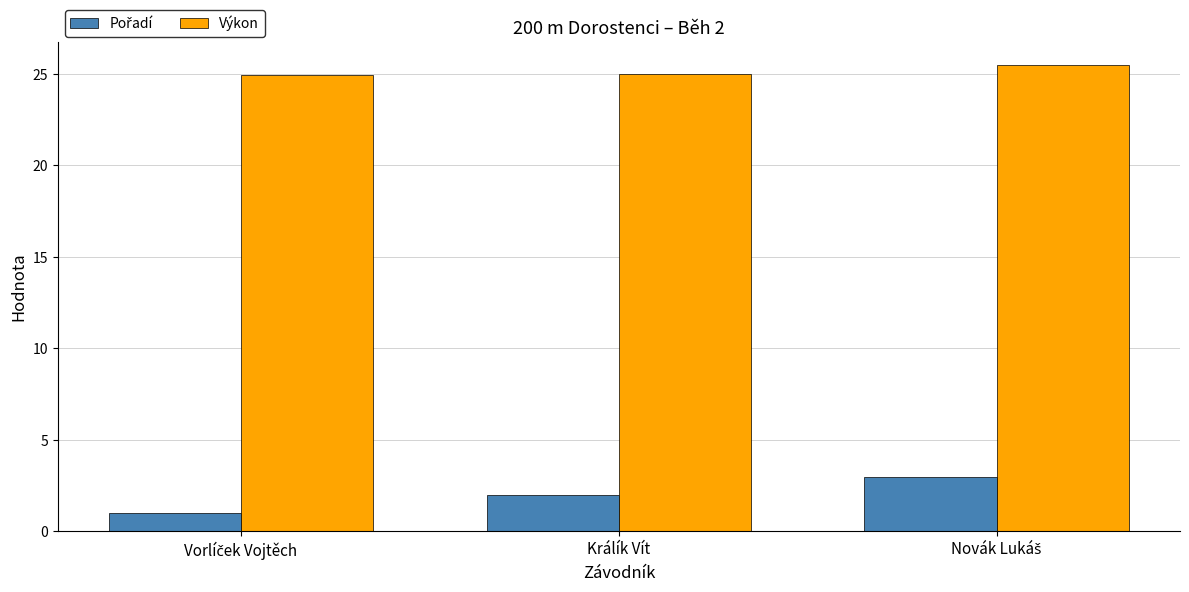

What is the sum of all Výkon values?

75.4